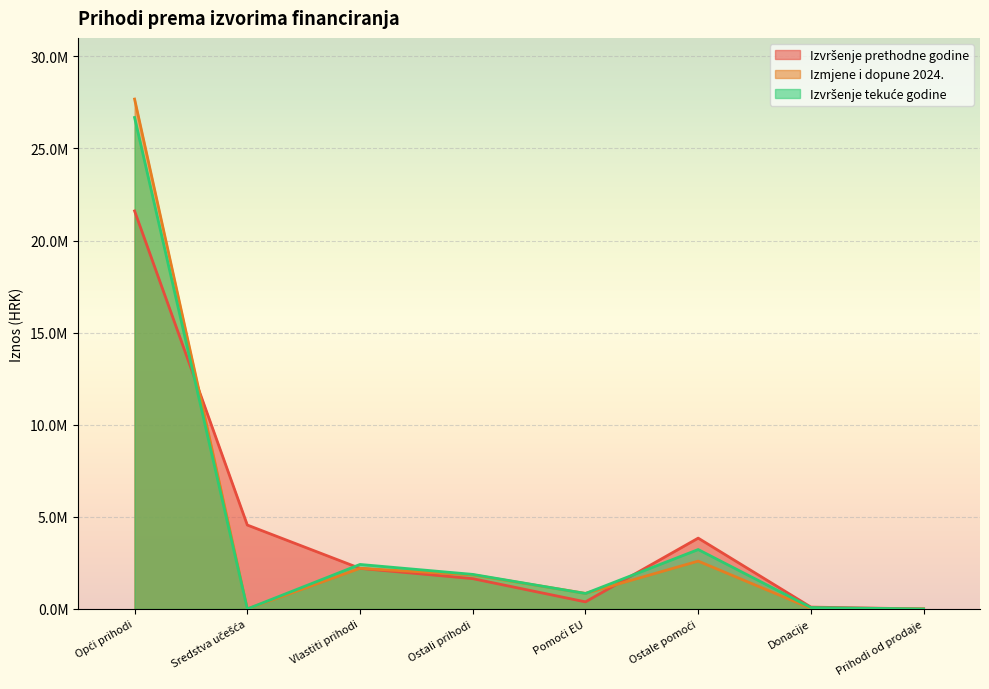

How many data points in Izvršenje tekuće godine are less than 1876853?

4